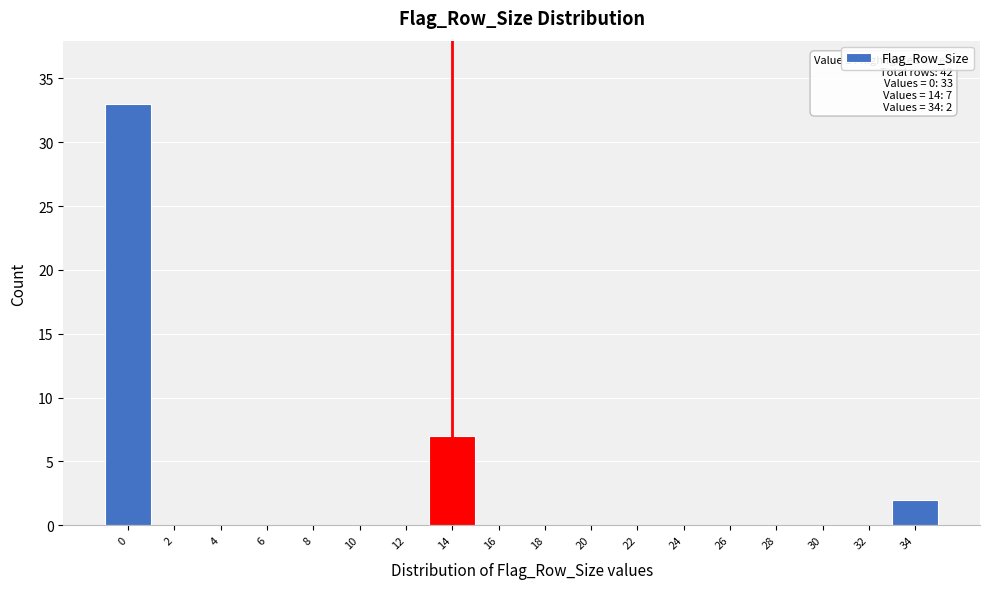

Reading left to right, extract all data points from this chart.

0=33	2=0	4=0	6=0	8=0	10=0	12=0	14=7	16=0	18=0	20=0	22=0	24=0	26=0	28=0	30=0	32=0	34=2